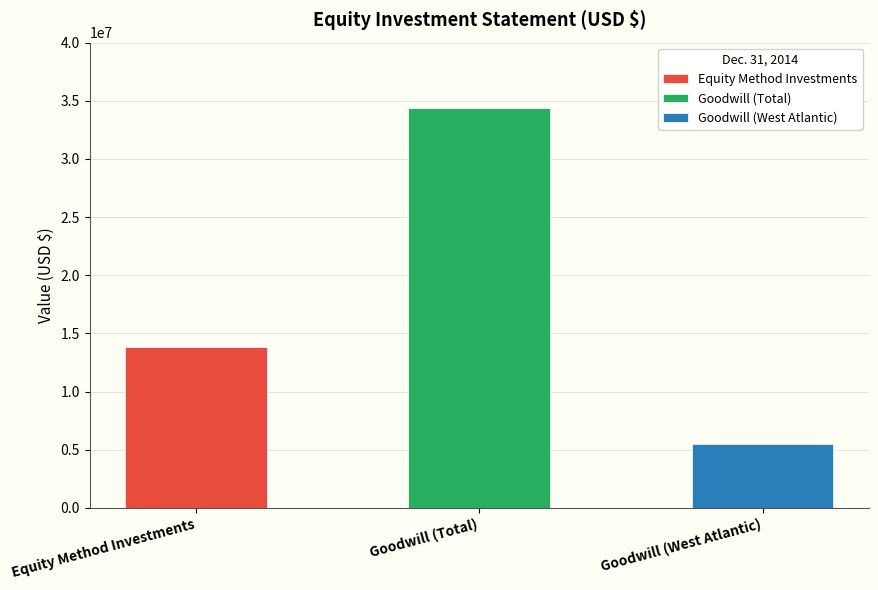

What is the change in value from Goodwill (Total) to Goodwill (West Atlantic)?

-28895000